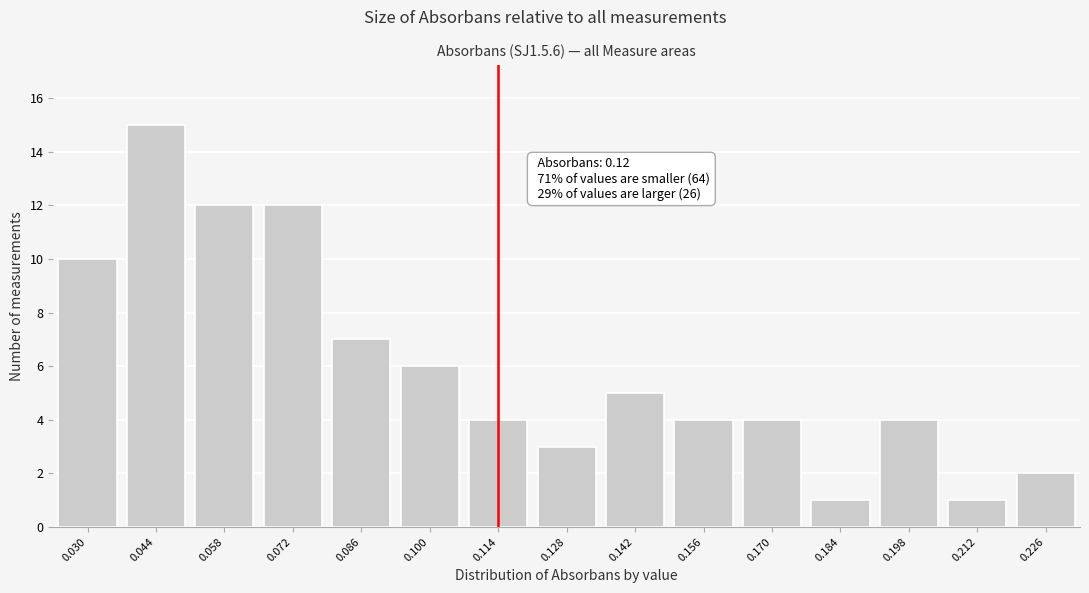

Reading left to right, transcribe all the data shown in this chart.

0.030=10	0.044=15	0.058=12	0.072=12	0.086=7	0.100=6	0.114=4	0.128=3	0.142=5	0.156=4	0.170=4	0.184=1	0.198=4	0.212=1	0.226=2